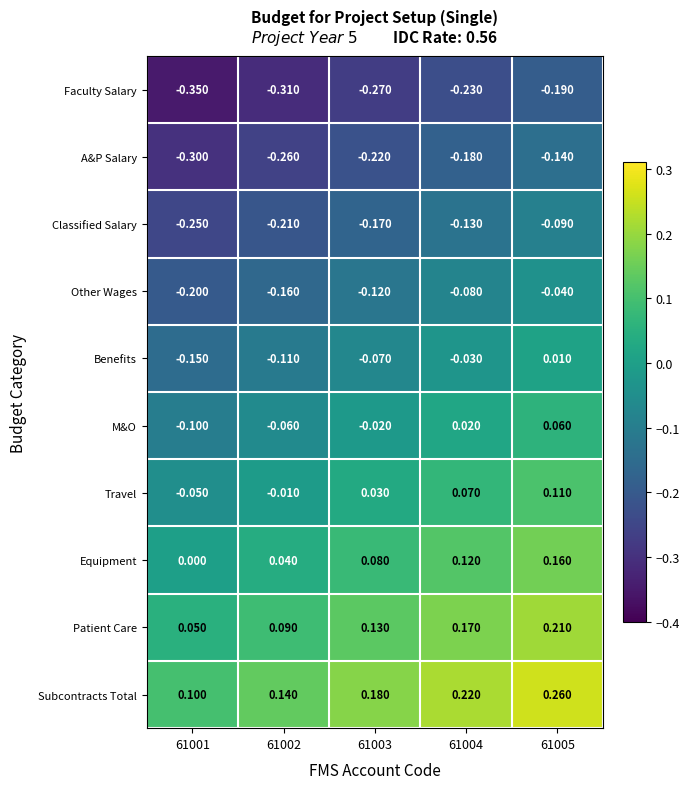

Rank the series by their maximum value, from highest to lowest.

Subcontracts Total, Patient Care, Equipment, Travel, M&O, Benefits, Other Wages, Classified Salary, A&P Salary, Faculty Salary